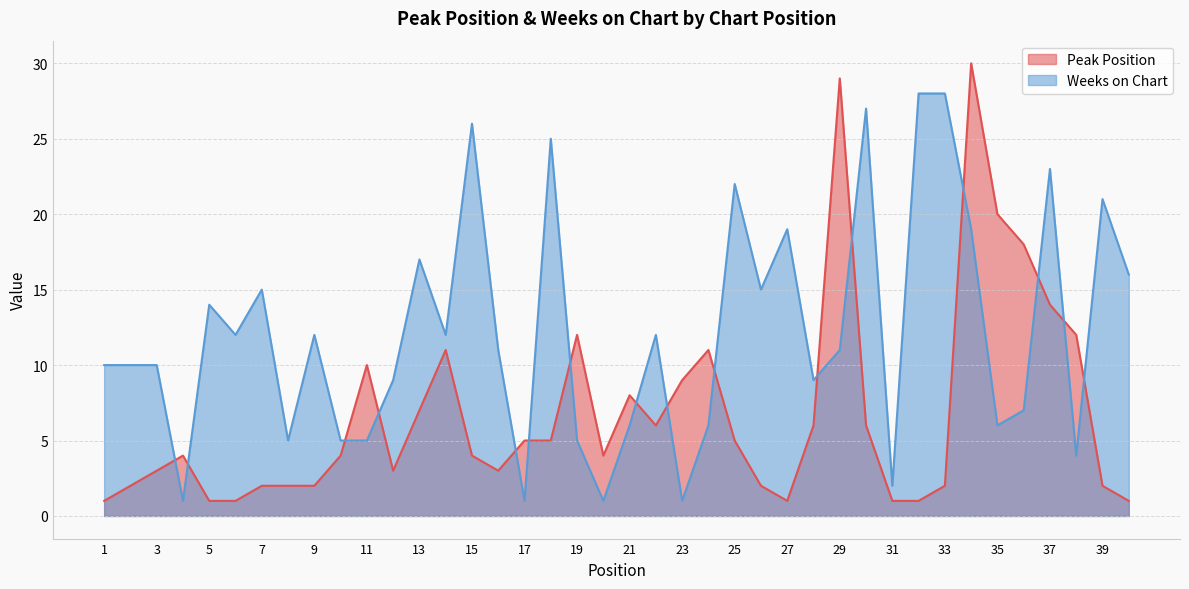

In Weeks on Chart, how many points are lower than both neighbors (excluding endpoints)?

12